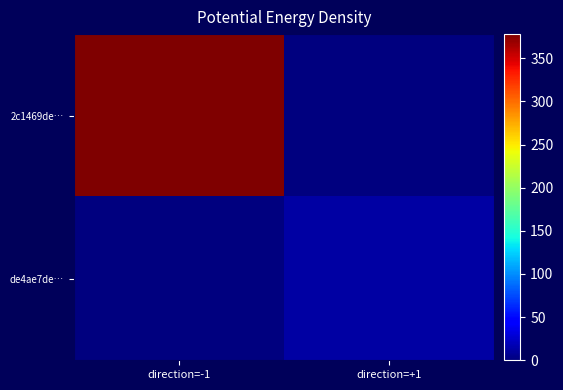

Reading left to right, what are all the values shown in this chart?

2c1469de…: direction=-1=378	direction=+1=0
de4ae7de…: direction=-1=0	direction=+1=13